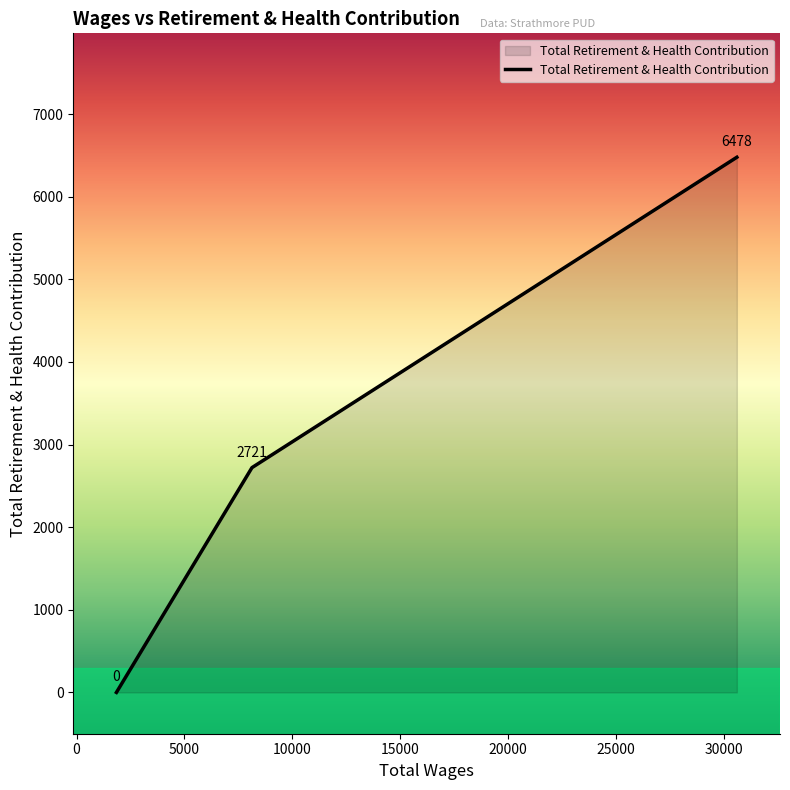

Reading left to right, extract all data points from this chart.

0	2721	6478